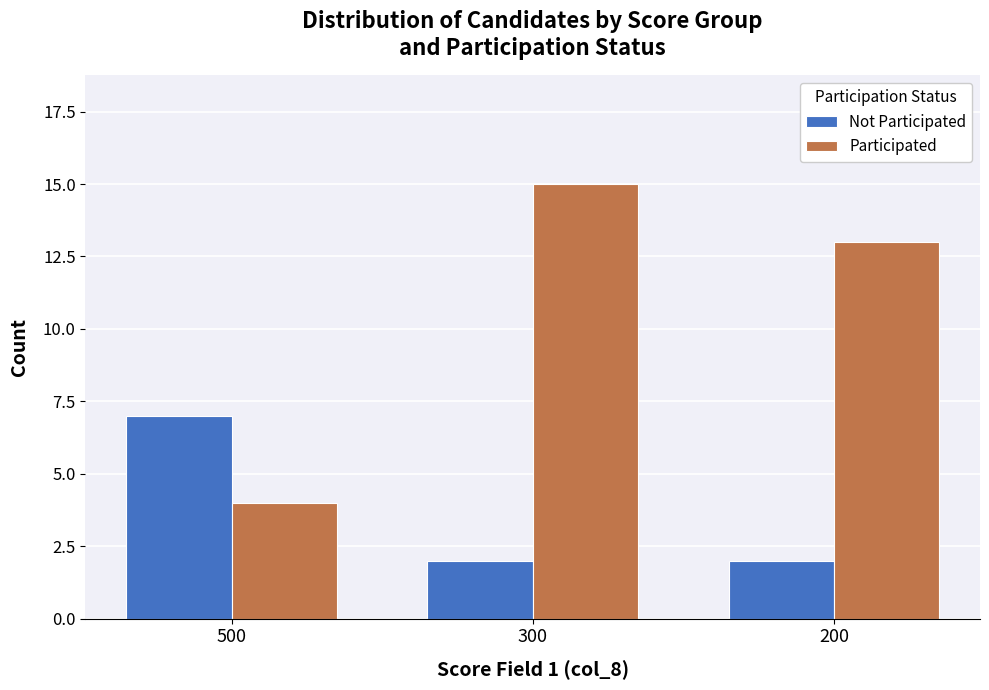

What is the total value across all series at 500?

11